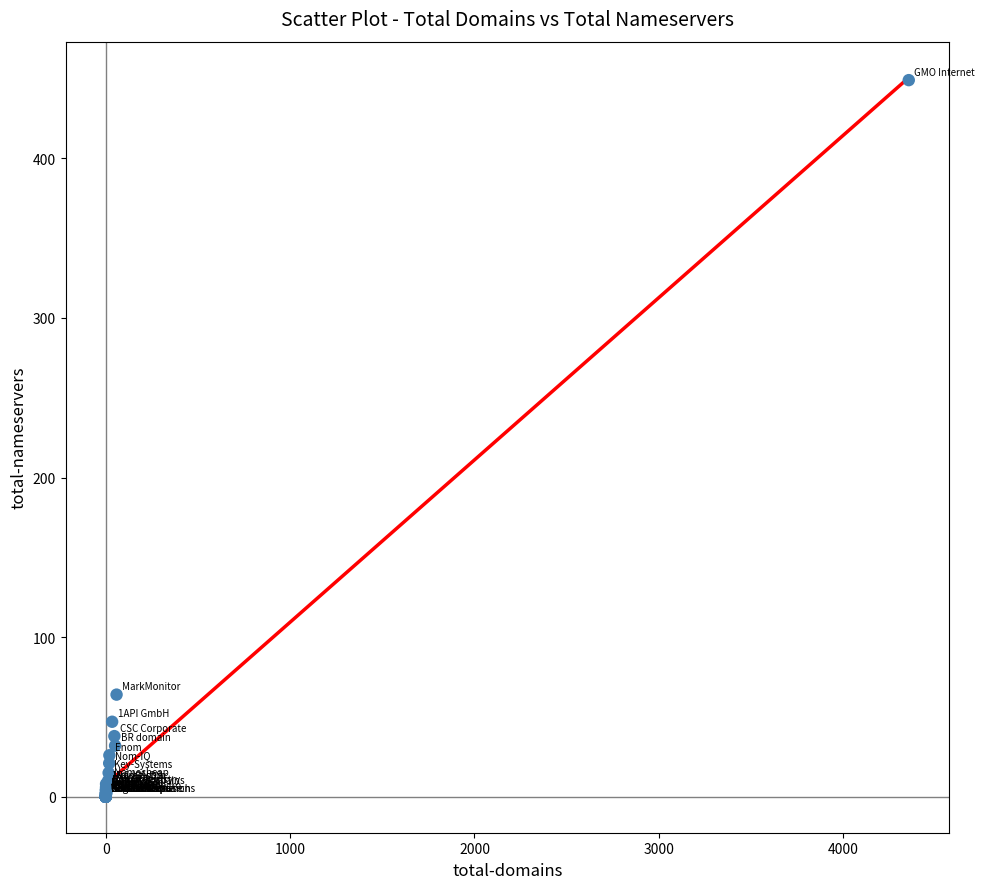

What Y value in the scatter plot is closest to 224?

64